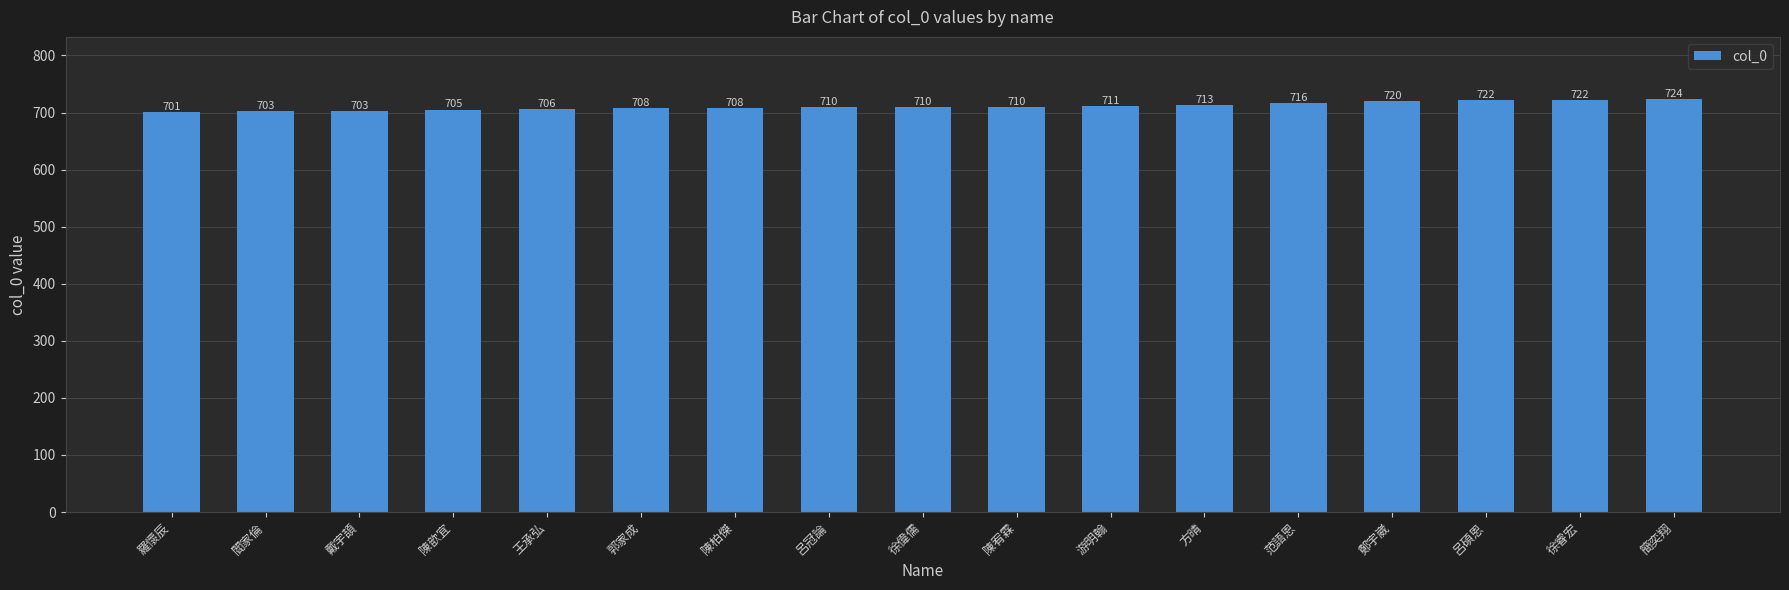

What is the difference between the values at 呂碩恩 and 閻家倫?

19